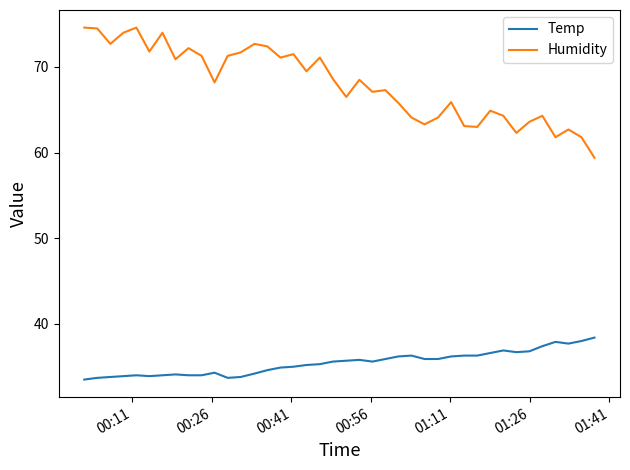

What is the lowest value of the Temp series?

33.5